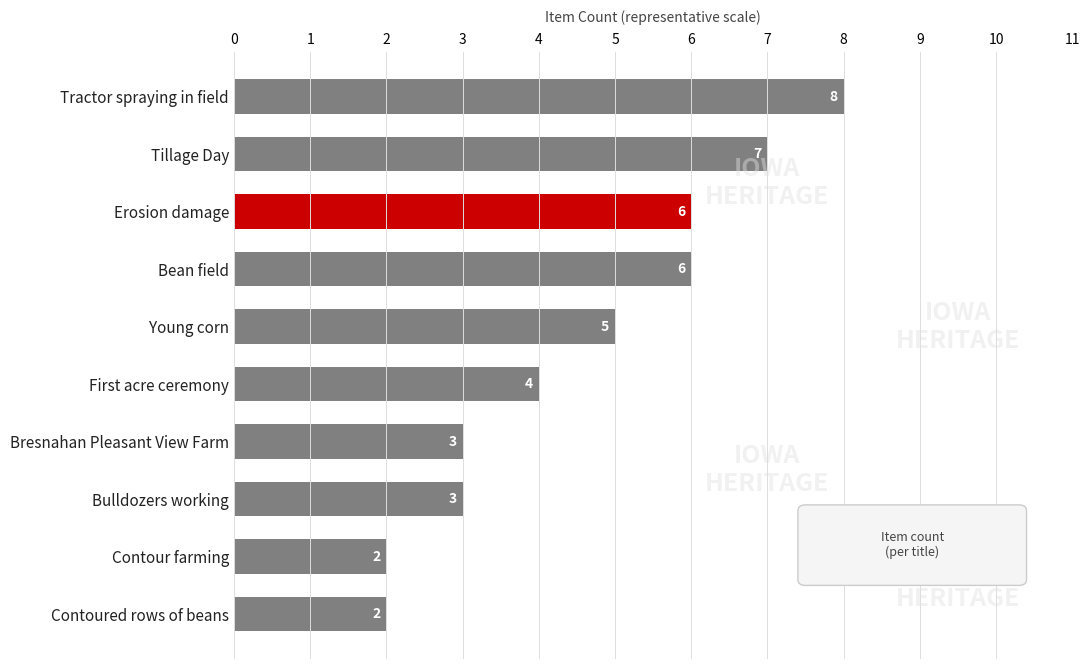

Between Erosion damage and First acre ceremony, which is larger?

Erosion damage